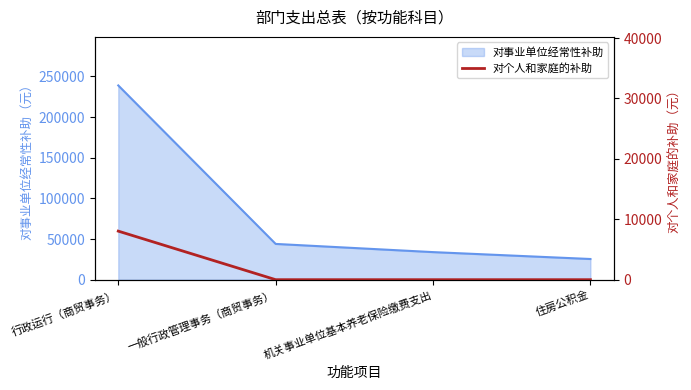

Rank the categories by 对事业单位经常性补助 value from lowest to highest.

住房公积金, 机关事业单位基本养老保险缴费支出, 一般行政管理事务（商贸事务）, 行政运行（商贸事务）